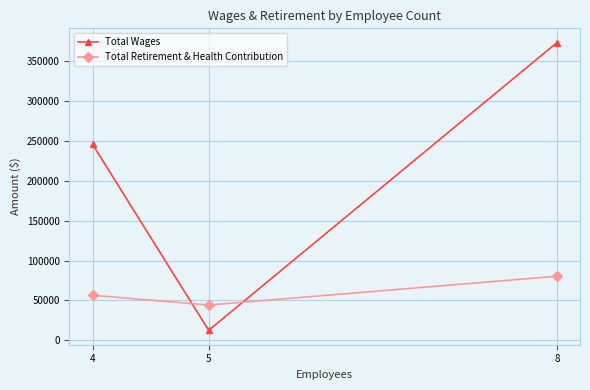

Count the number of categories in the chart.

3